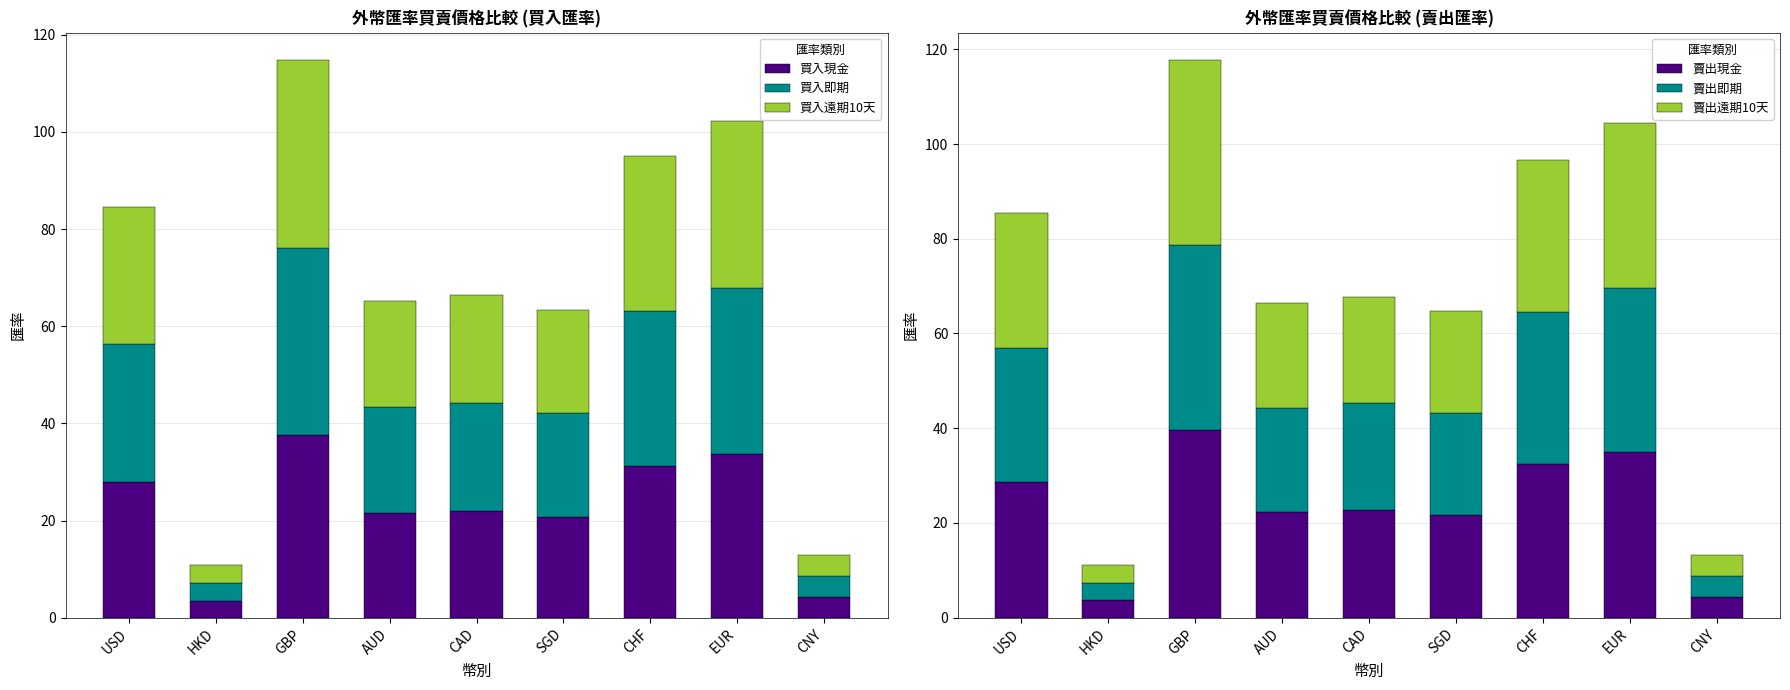

What is the total value across all series at HKD?

21.8